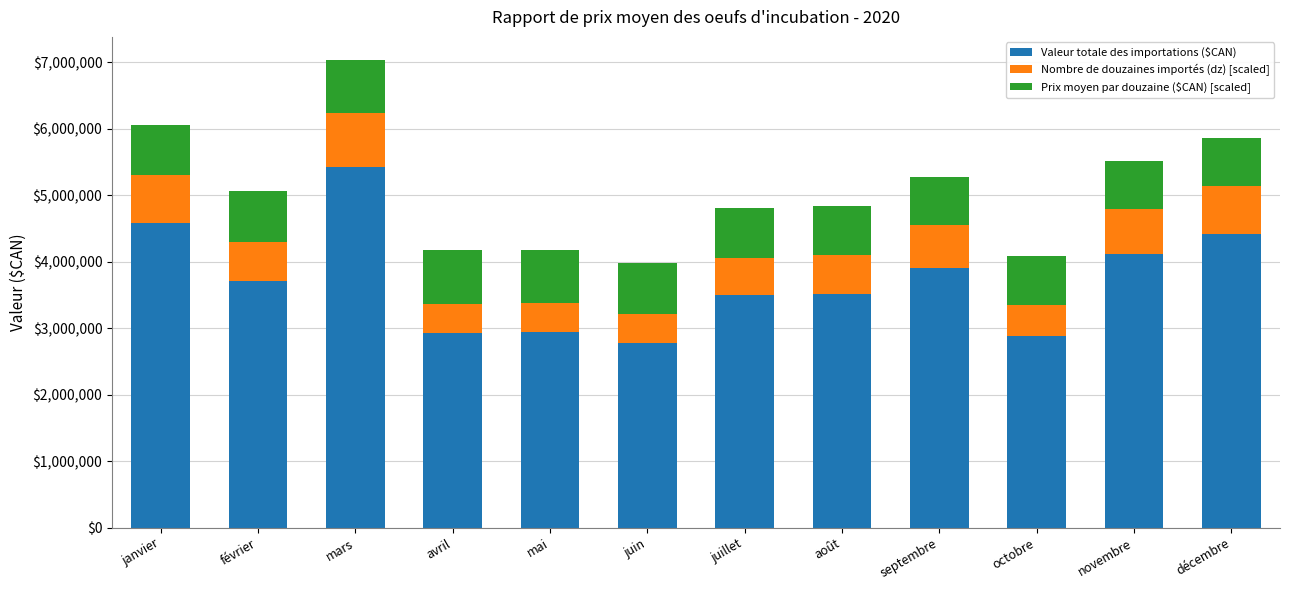

At which label does Valeur totale des importations ($CAN) reach its peak?

mars